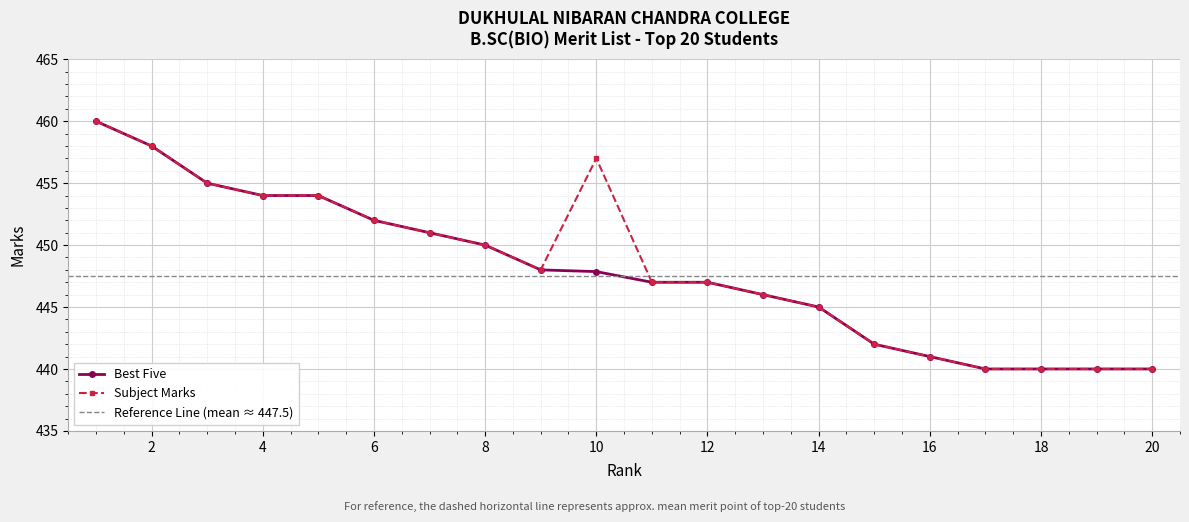

Reading left to right, transcribe all the data shown in this chart.

Rank: 1=460.0	2=458.0	3=455.0	4=454.0	5=454.0	6=452.0	7=451.0	8=450.0	9=448.0	10=447.9	11=447.0	12=447.0	13=446.0	14=445.0	15=442.0	16=441.0	17=440.0	18=440.0	19=440.0	20=440.0
Subject Marks: 1=460.0	2=458.0	3=455.0	4=454.0	5=454.0	6=452.0	7=451.0	8=450.0	9=448.0	10=457.0	11=447.0	12=447.0	13=446.0	14=445.0	15=442.0	16=441.0	17=440.0	18=440.0	19=440.0	20=440.0